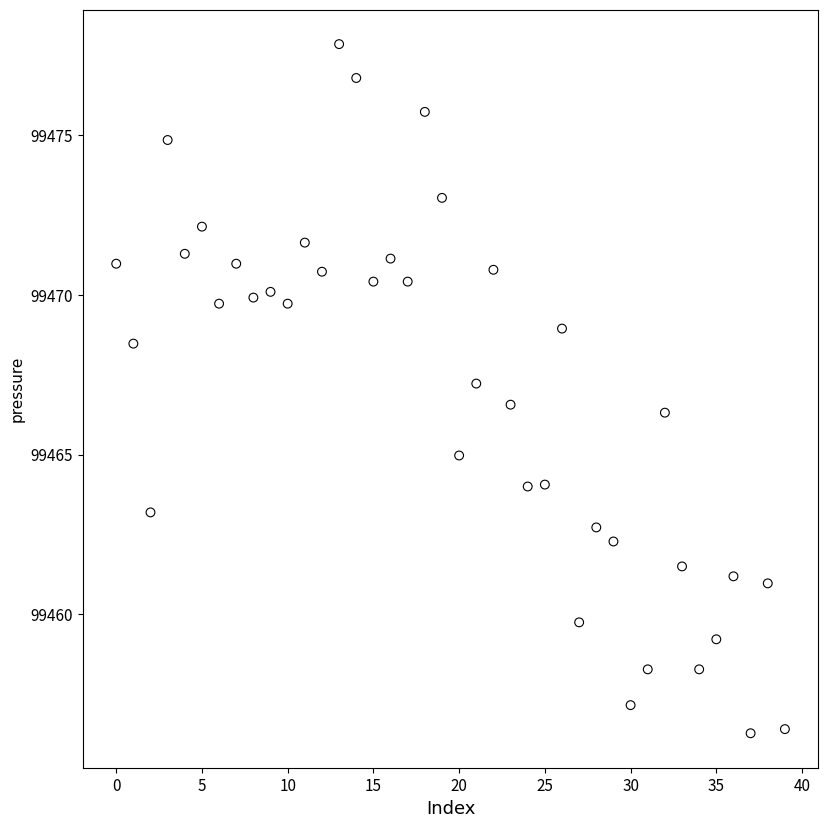

What is the range of Y values (max minus min)?

21.6